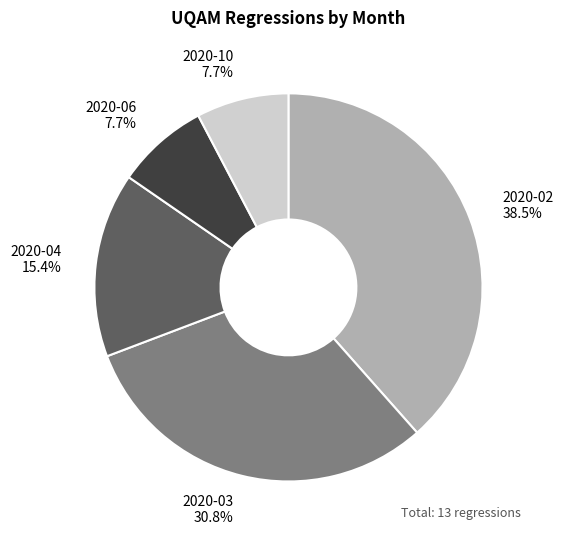

To the nearest percent, what is the combined percentage of 2020-02 and 2020-06?

46%